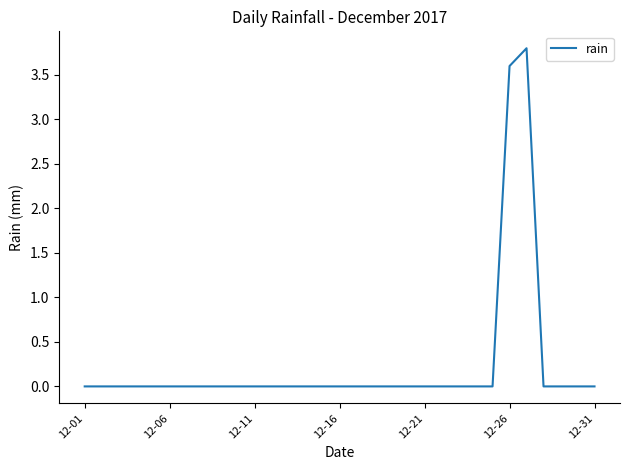

What is the difference between the second highest and second lowest values?

3.6